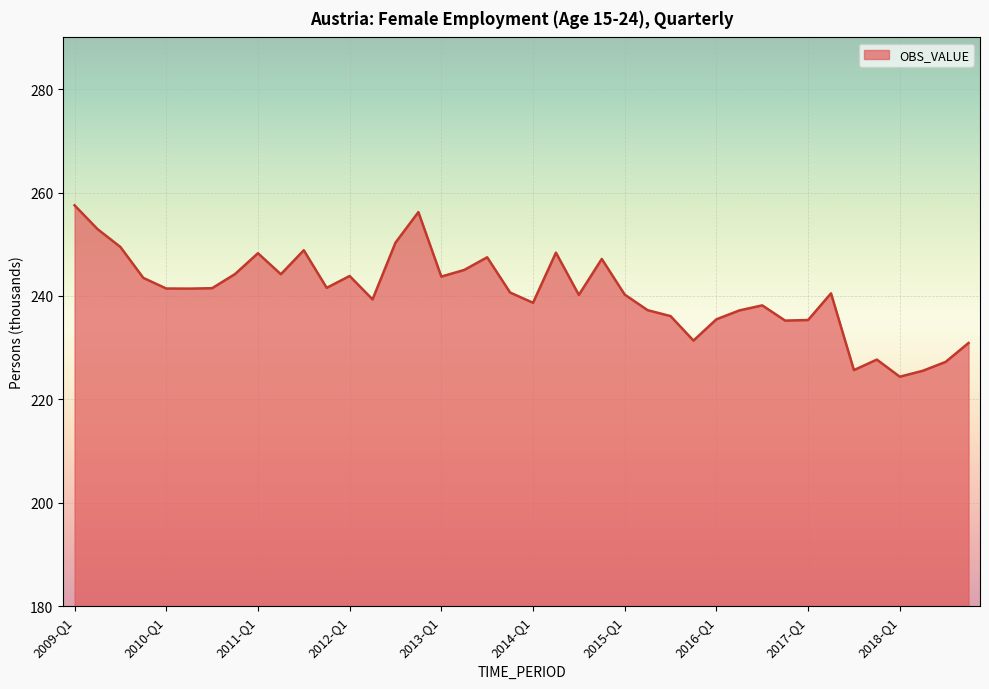

What is the difference between the maximum and minimum values?

33.1